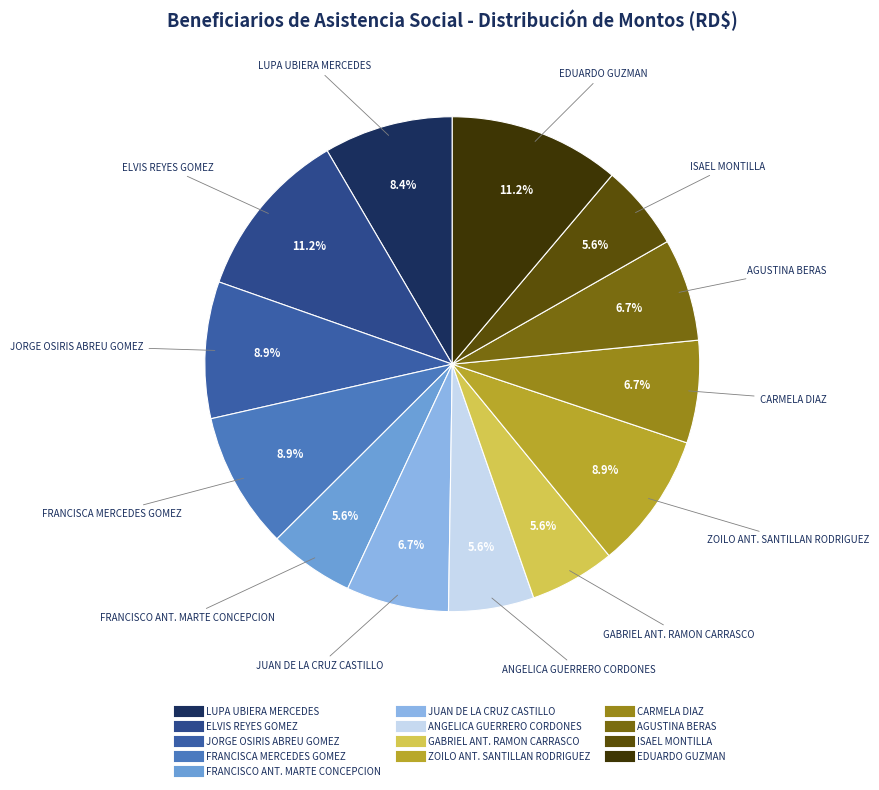

To the nearest percent, what is the difference between the FRANCISCA MERCEDES GOMEZ and ELVIS REYES GOMEZ slice percentages?

2%